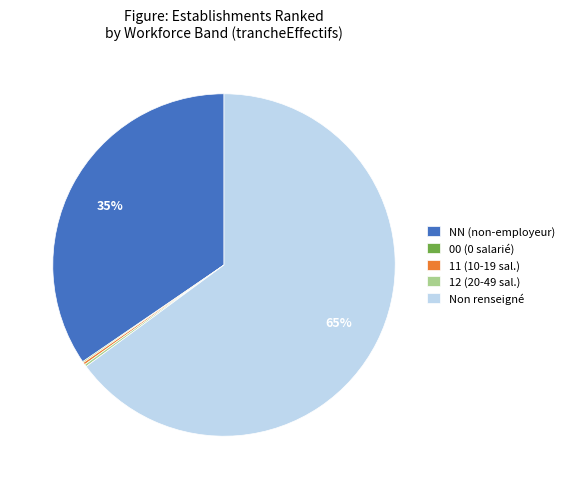

Is there any slice that represents more than half of the pie?

Yes